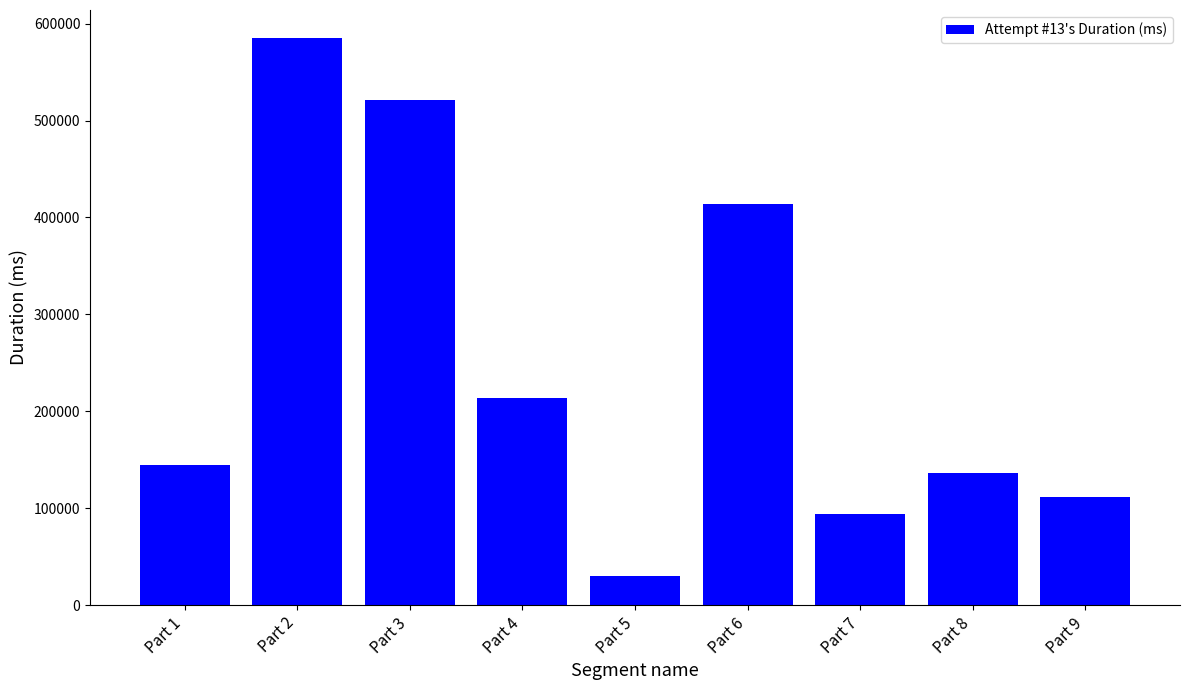

What value does the data have at Part 7, to the nearest 50?

94400